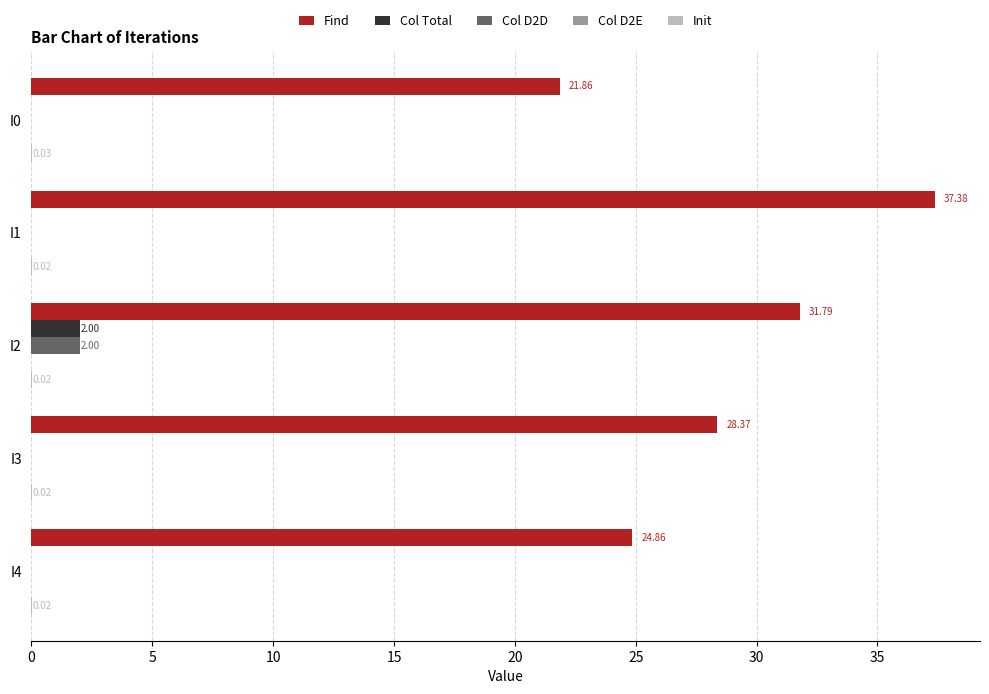

Count the number of categories in the chart.

5